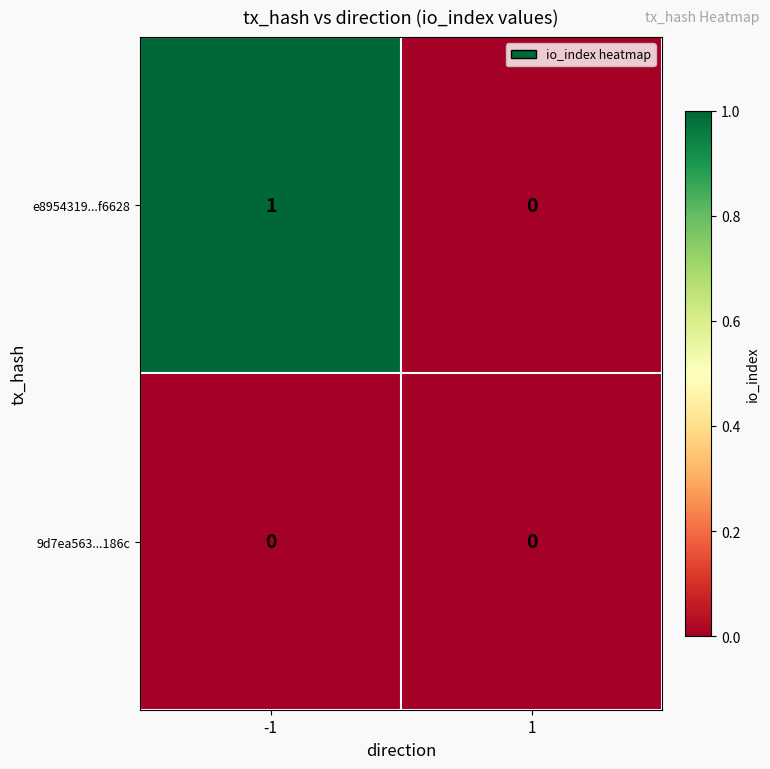

At which category is the sum across all series the highest?

-1